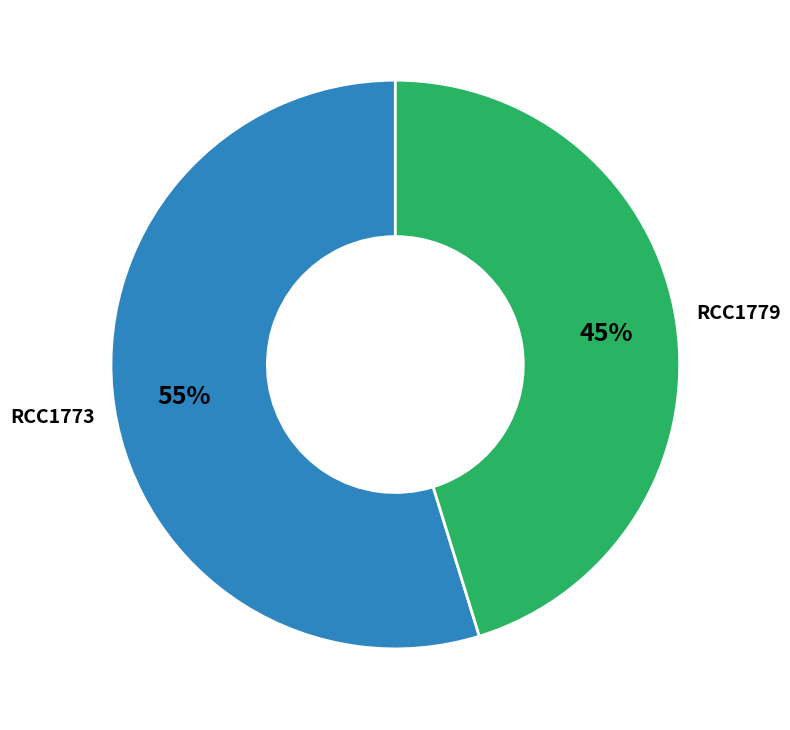

To the nearest percent, what is the difference between the largest and smallest slice percentages?

10%